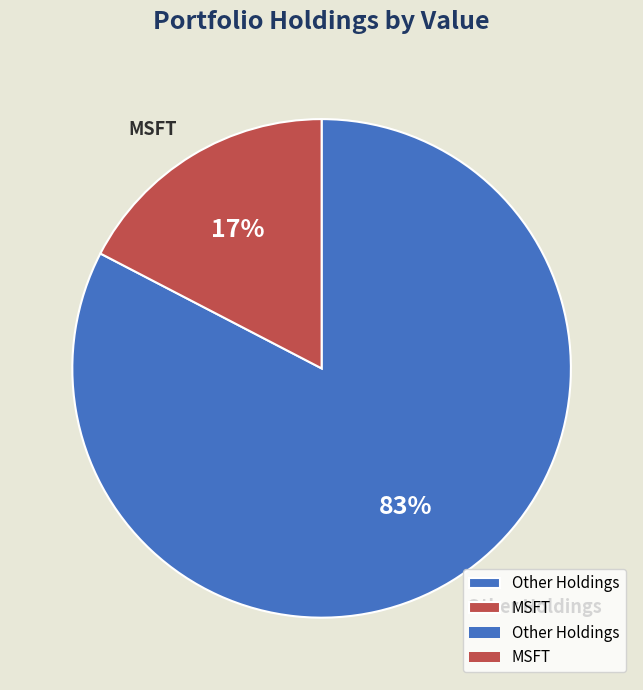

Which slice is the largest?

Other Holdings